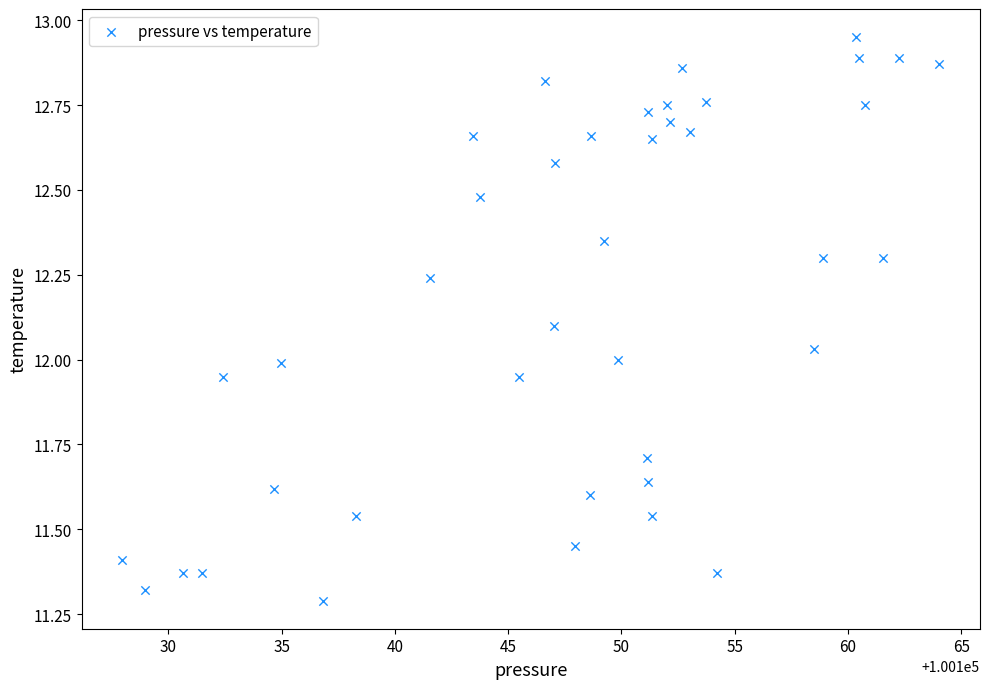

What is the range of X values (max minus min)?

36.1